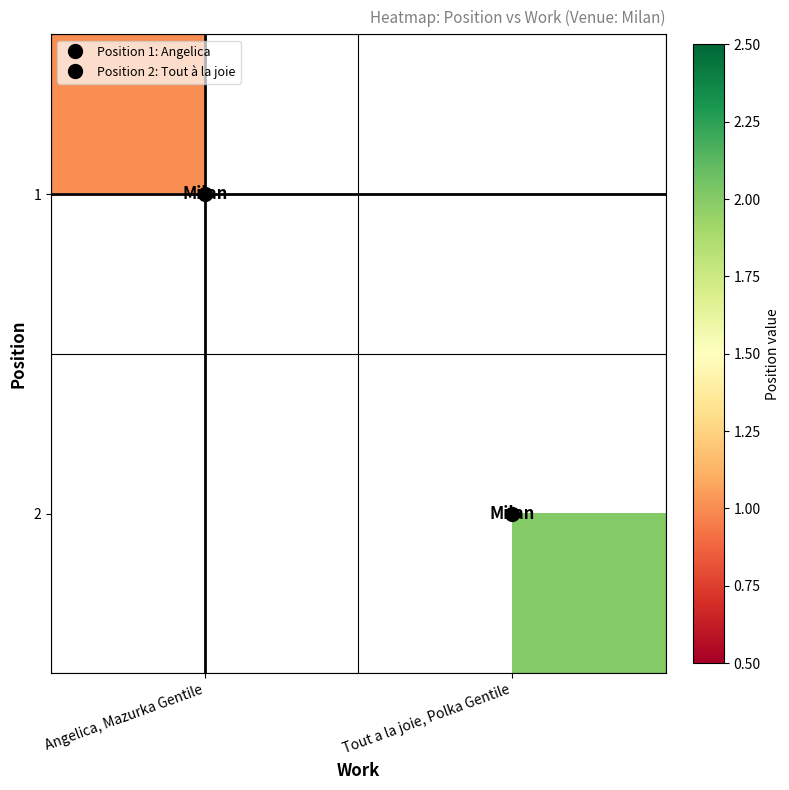

What is the maximum value shown in the chart?

2.0